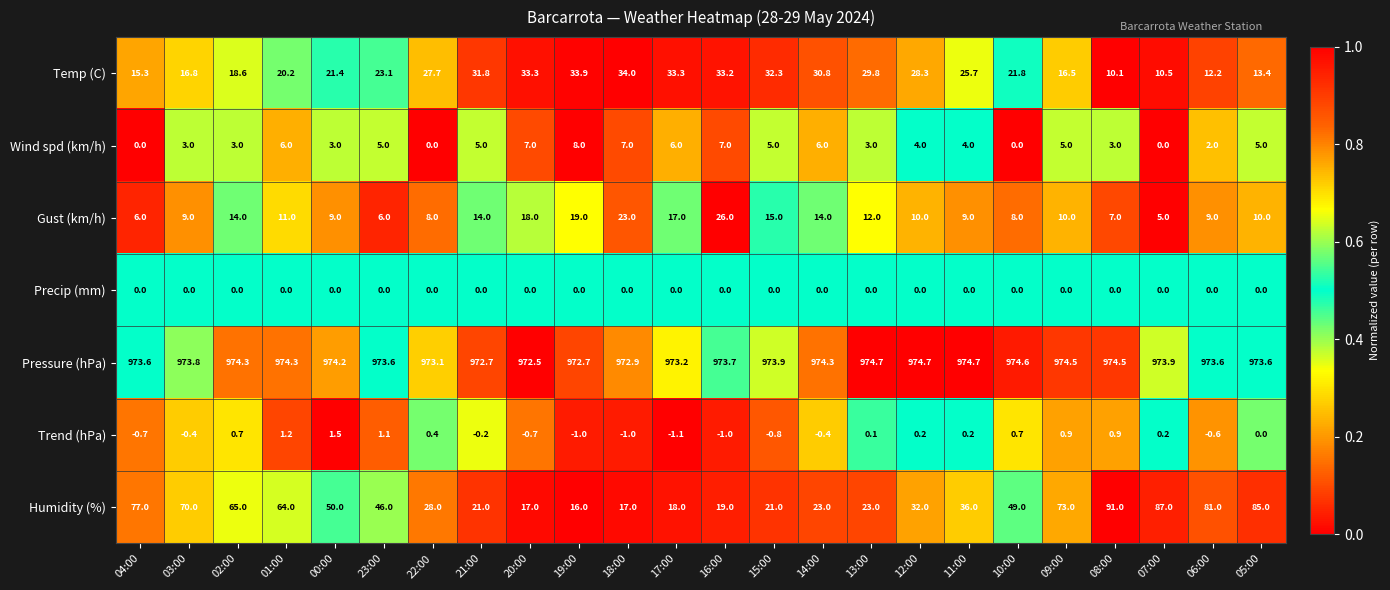

At which label is Trend (hPa) closest to 0?

05:00